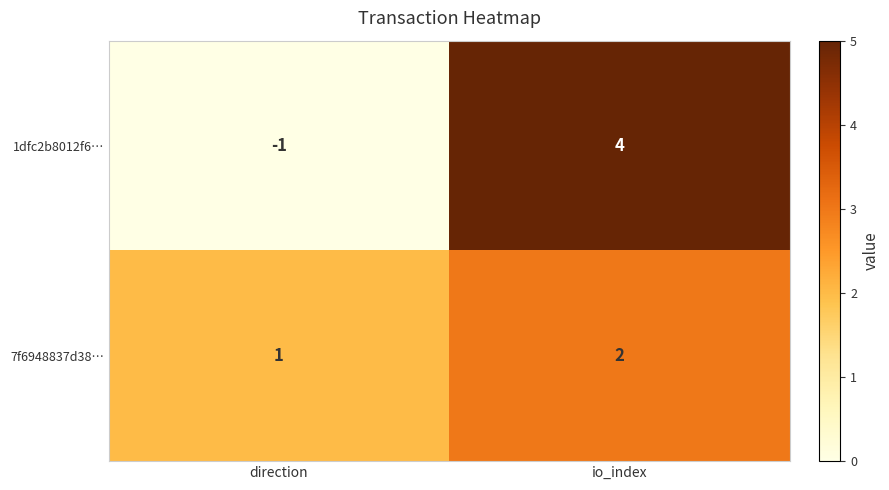

What is the sum of the 7f6948837d38… values at io_index and direction?

3